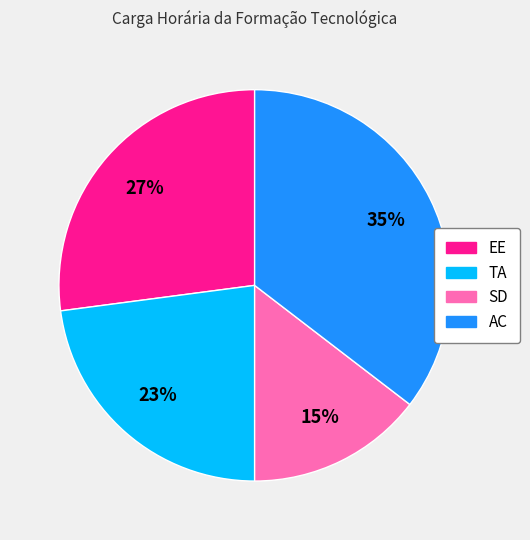

To the nearest percent, what portion does SD represent?

15%